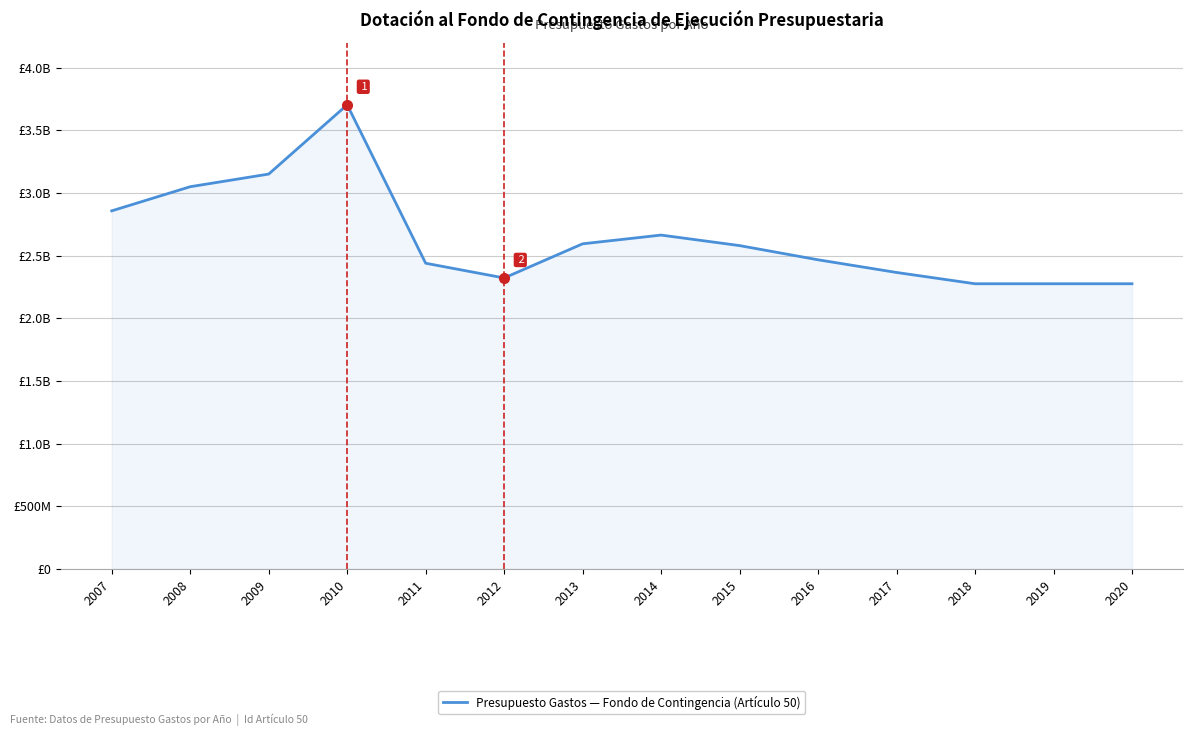

How many interior local peaks (higher than both neighbors) does the data have?

2